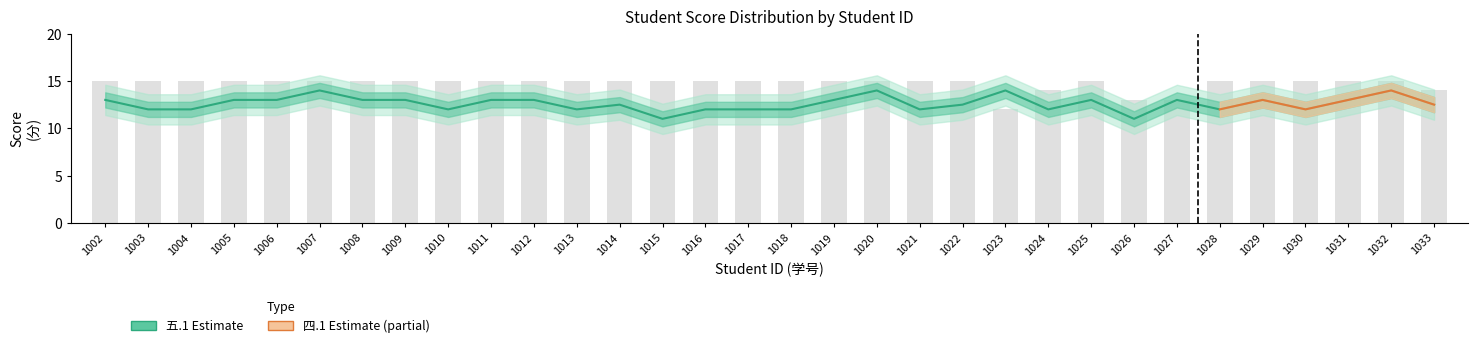

What is the value of the 五.1(15分) Estimate bar at the 26th from the left?

13.0